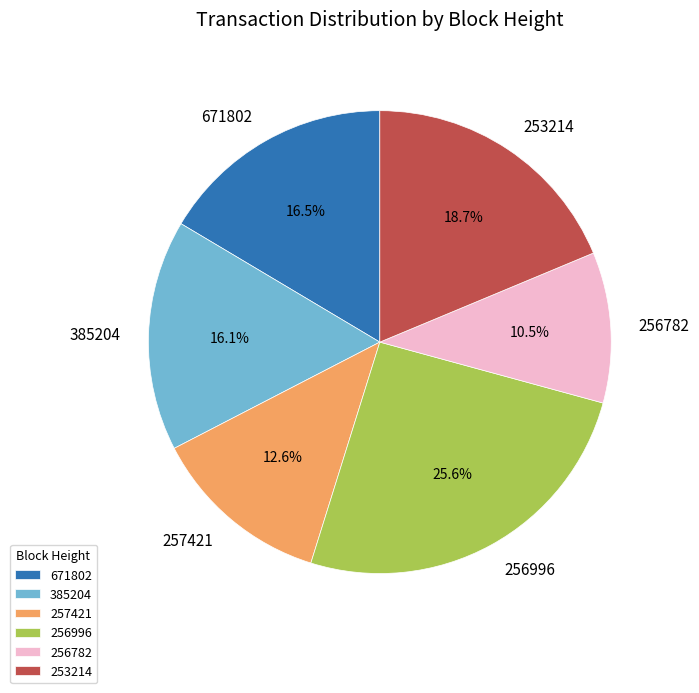

Count the number of slices in the pie.

6